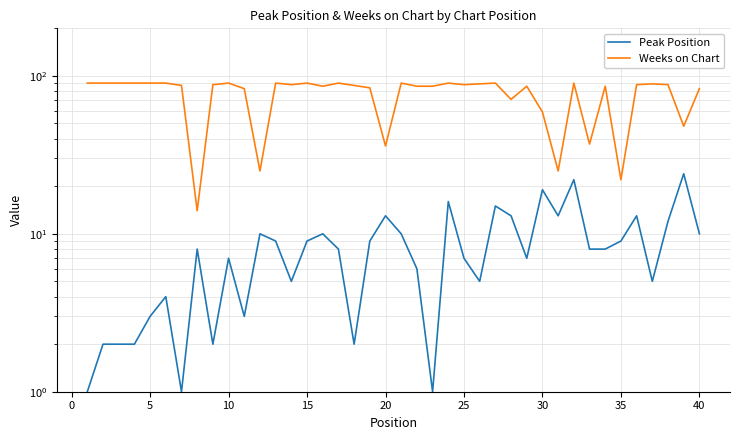

What is the difference between the second highest and minimum values in the Peak Position series?

21